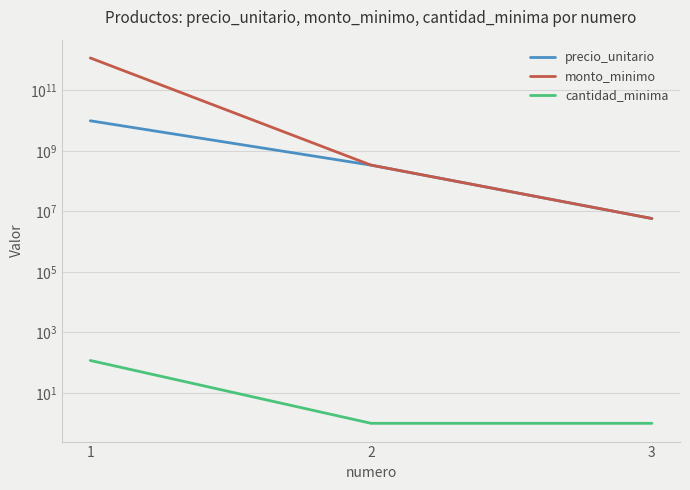

What is the value of the precio_unitario point at the 2nd from the left?

336300000